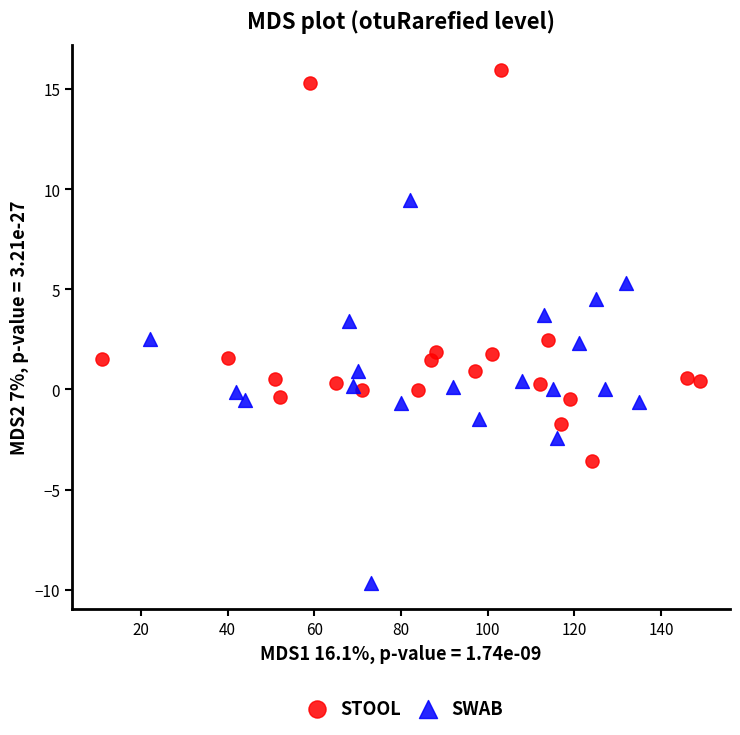

Which series reaches the maximum Y coordinate?

STOOL